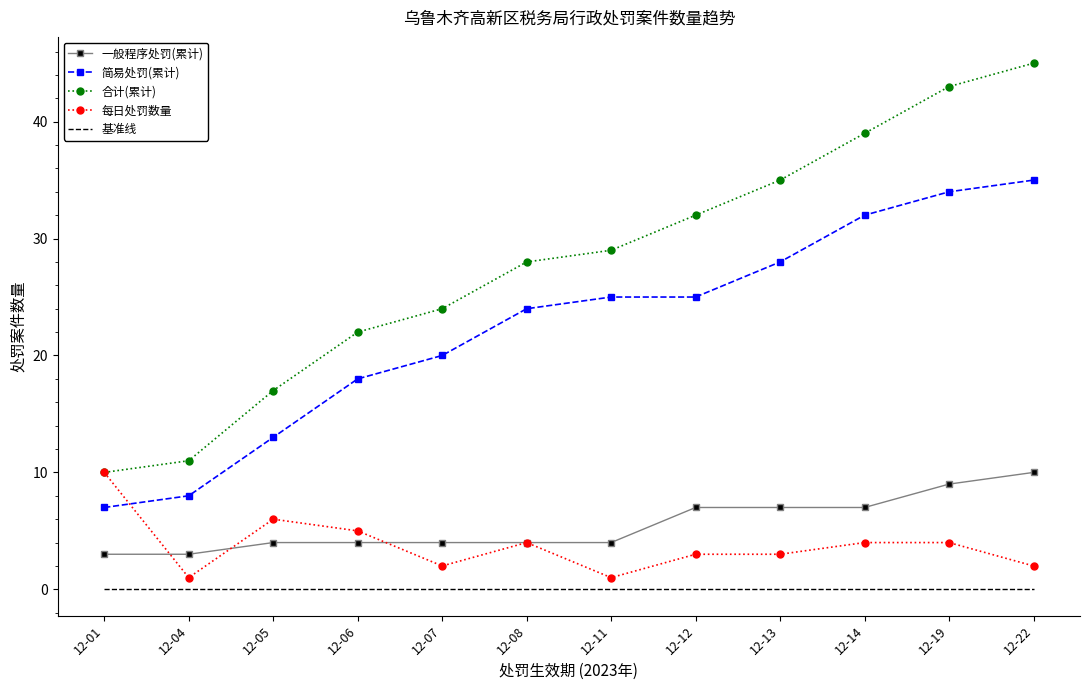

At which category is the sum across all series the highest?

12-22